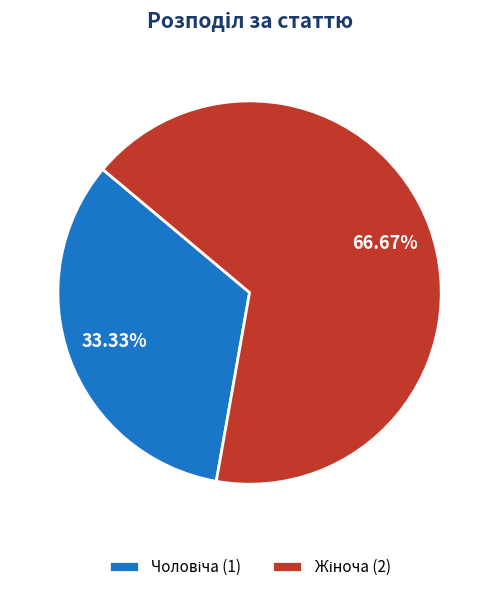

Count the number of slices in the pie.

2